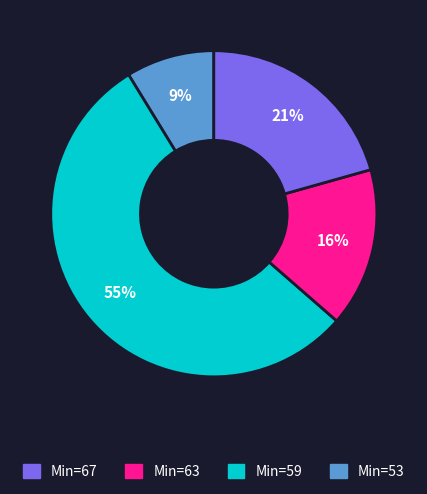

How many slices are in this pie chart?

4